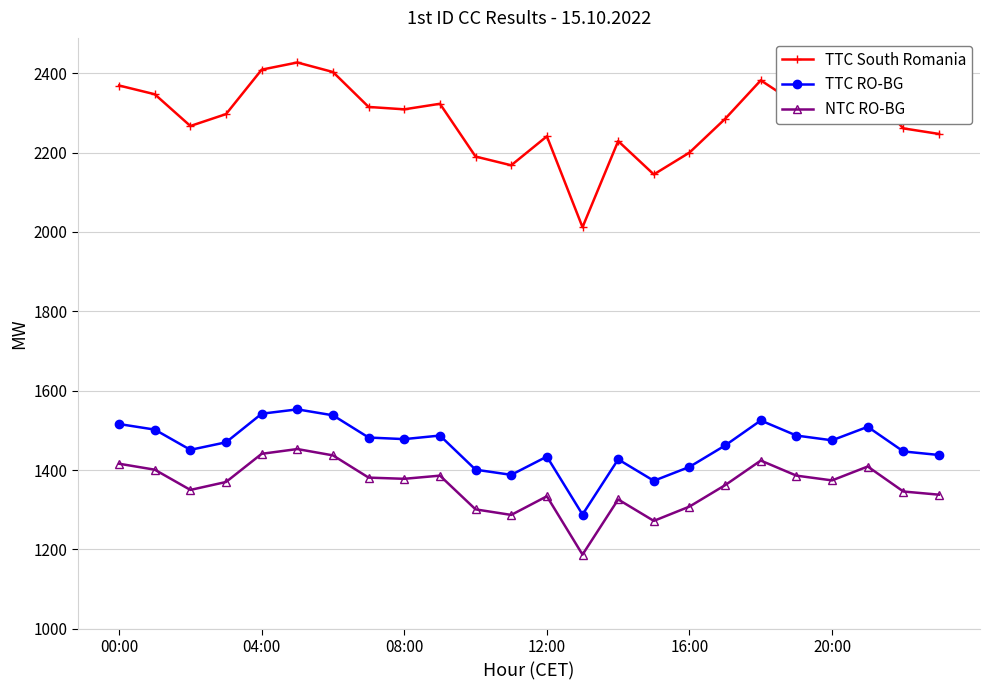

Which series has the largest range (max minus min)?

TTC South Romania